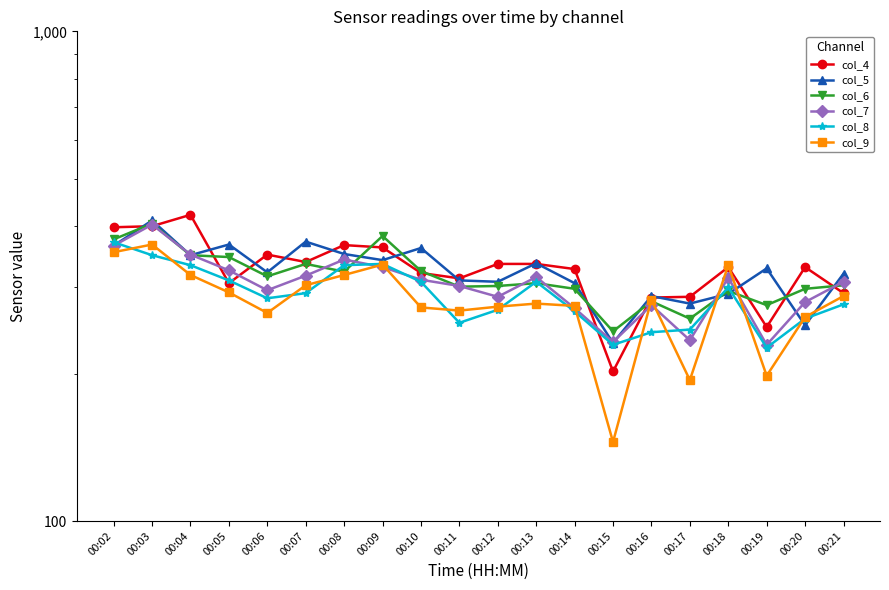

Which series changed the most between 00:03 and 00:11?

col_6